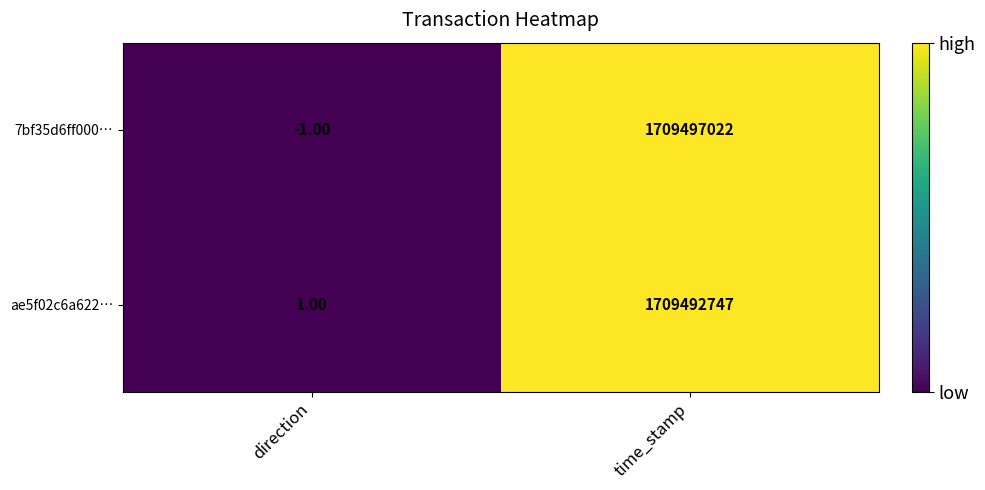

What is the difference between the maximum and minimum values in the 7bf35d6ff000… series?

1709497023